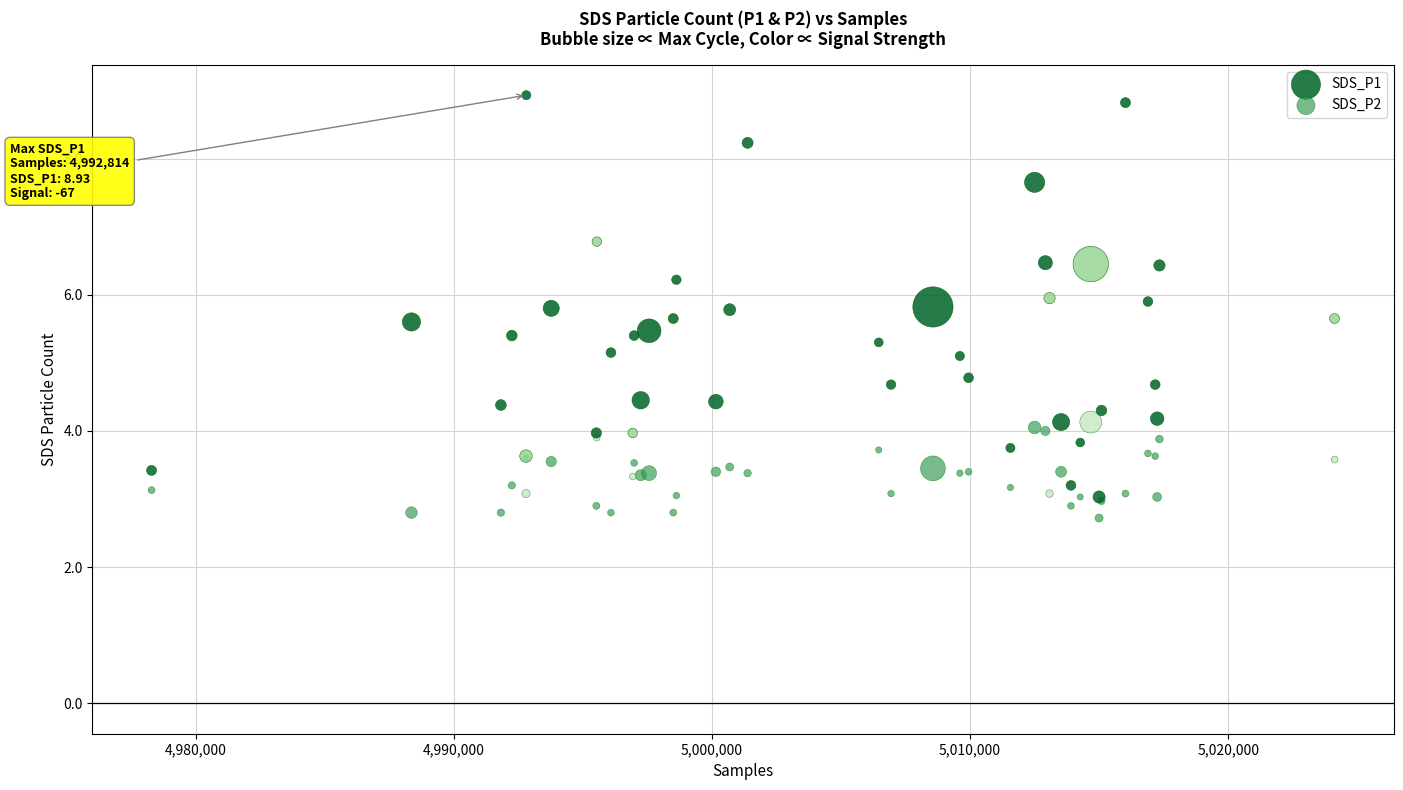

Which series contains the lowest Y value?

SDS_P2